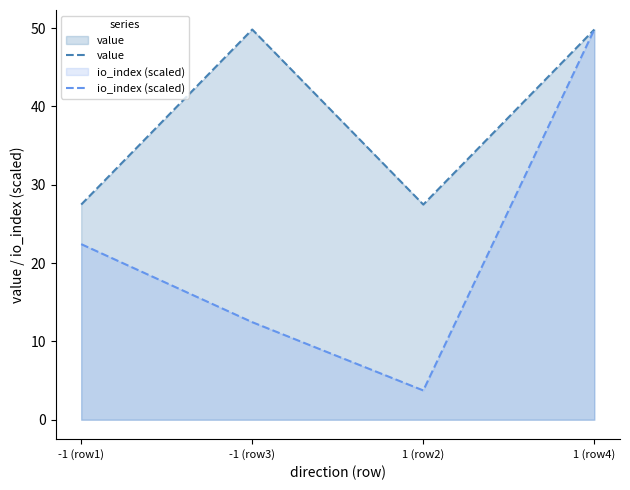

Does the chart have visible grid lines?

No